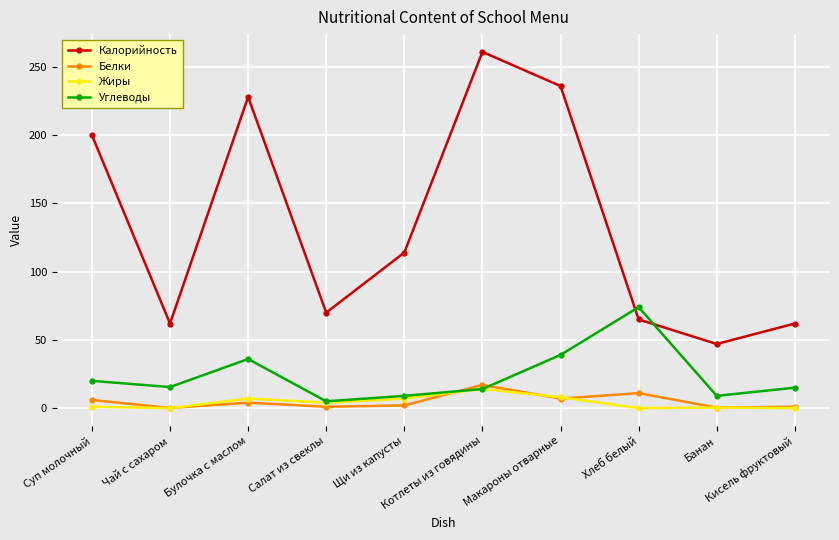

Which series has the widest spread of values?

Калорийность